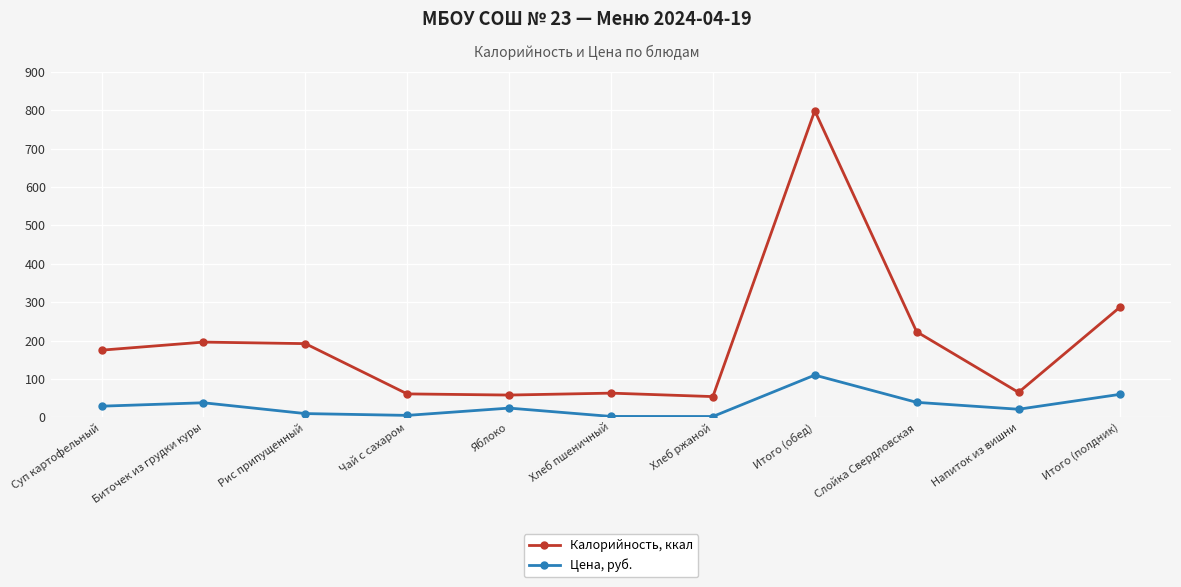

List the series in order of their overall mean, highest first.

Калорийность, ккал, Цена, руб.